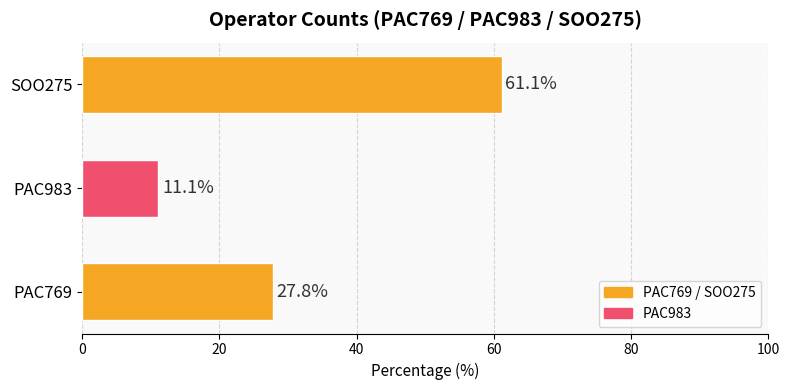

At which category does the chart reach its minimum across all series?

PAC983